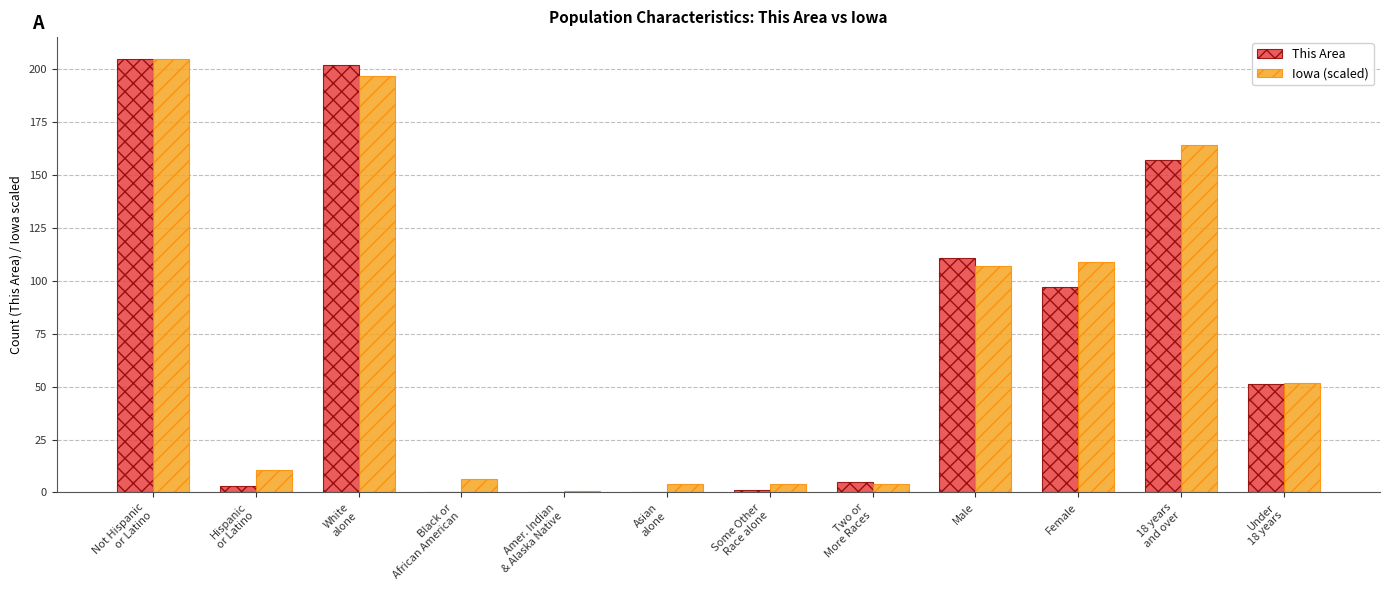

How many data points does each series have?

12